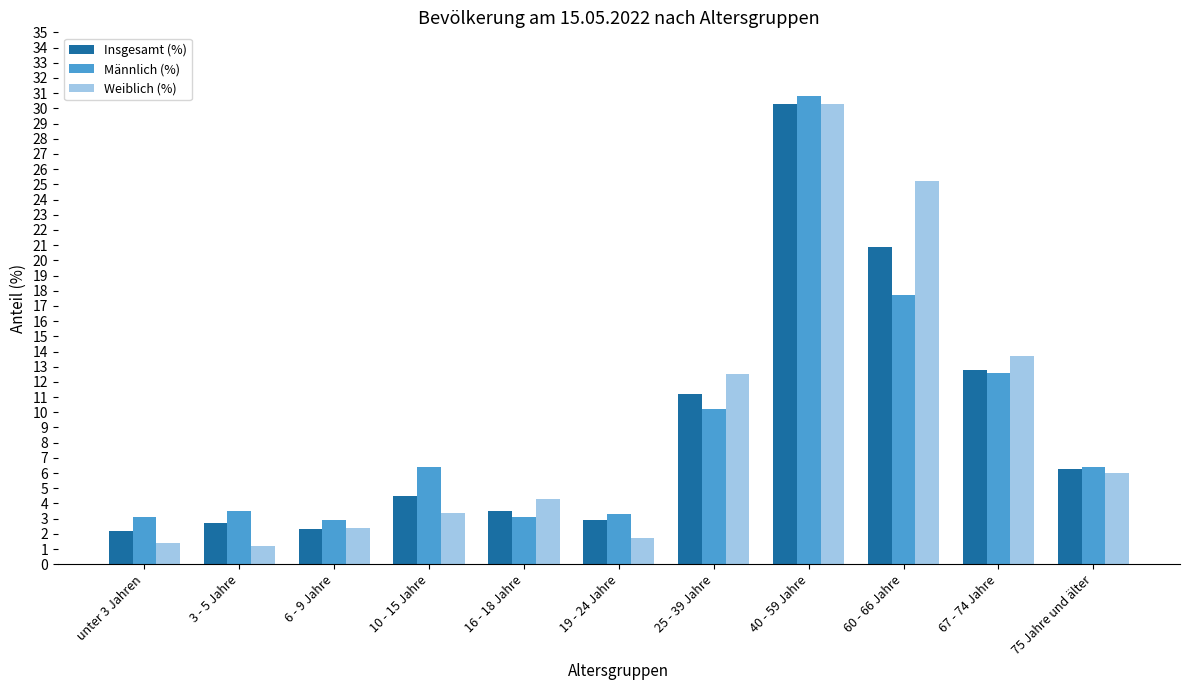

What is the spread (max minus min) of values at 16 - 18 Jahre?

1.2